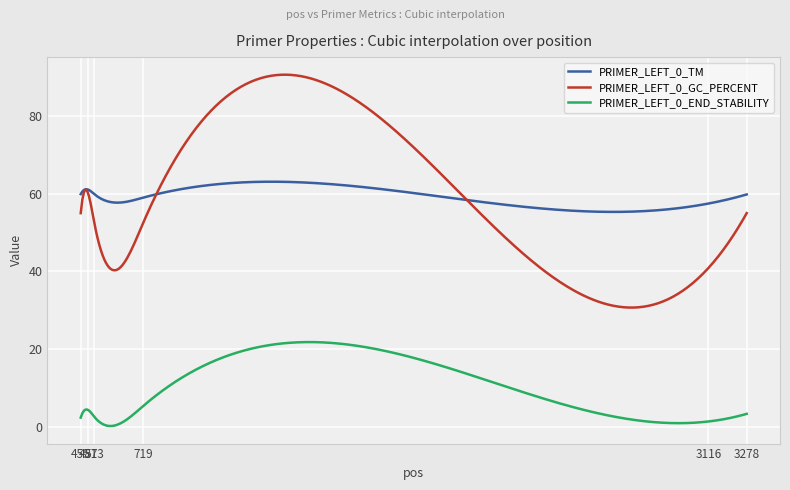

True or false: PRIMER_LEFT_0_GC_PERCENT and PRIMER_LEFT_0_END_STABILITY intersect in this chart.

False